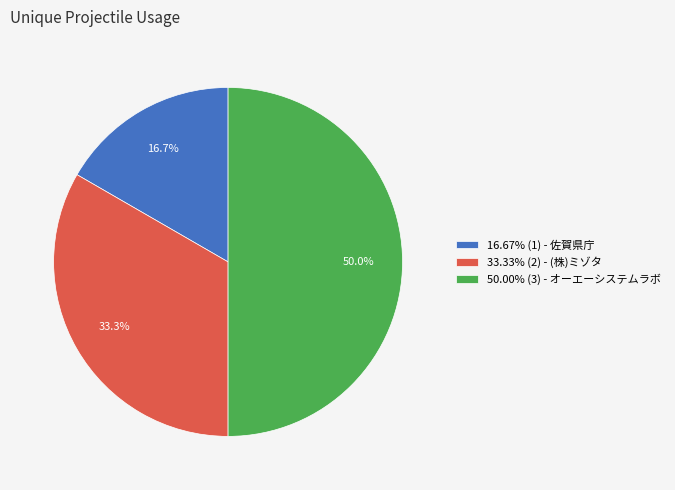

Count the number of slices in the pie.

3